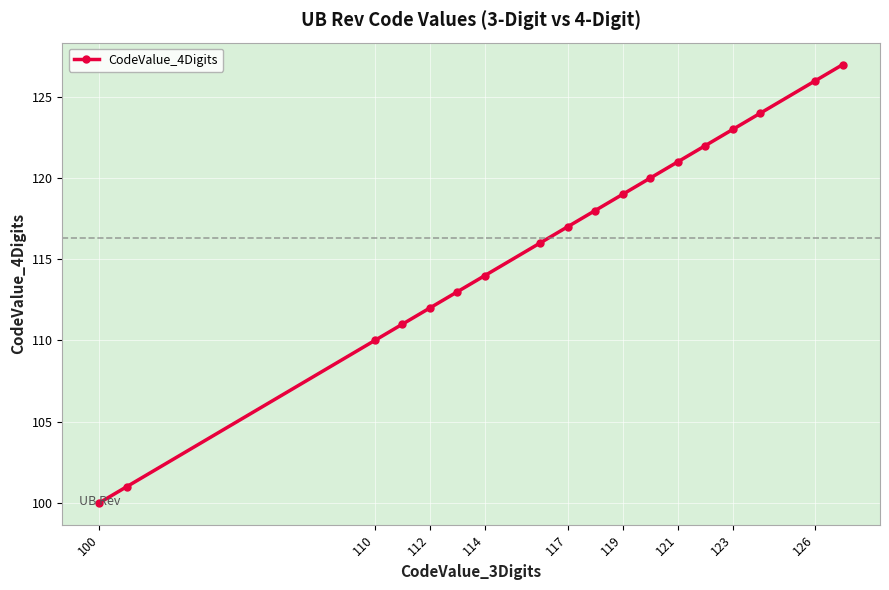

What is the value of the 8th point from the left?

116